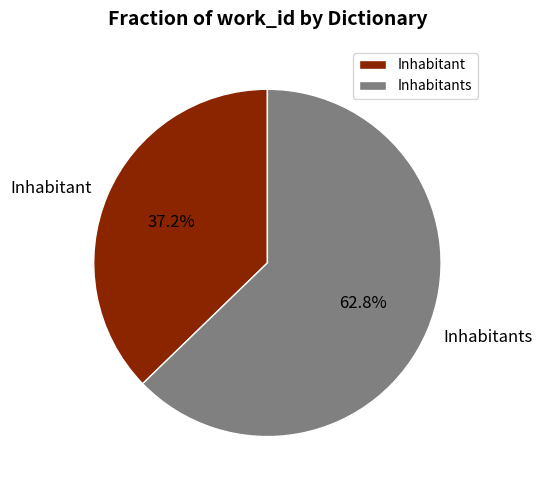

Does Inhabitants represent more than half of the total?

Yes